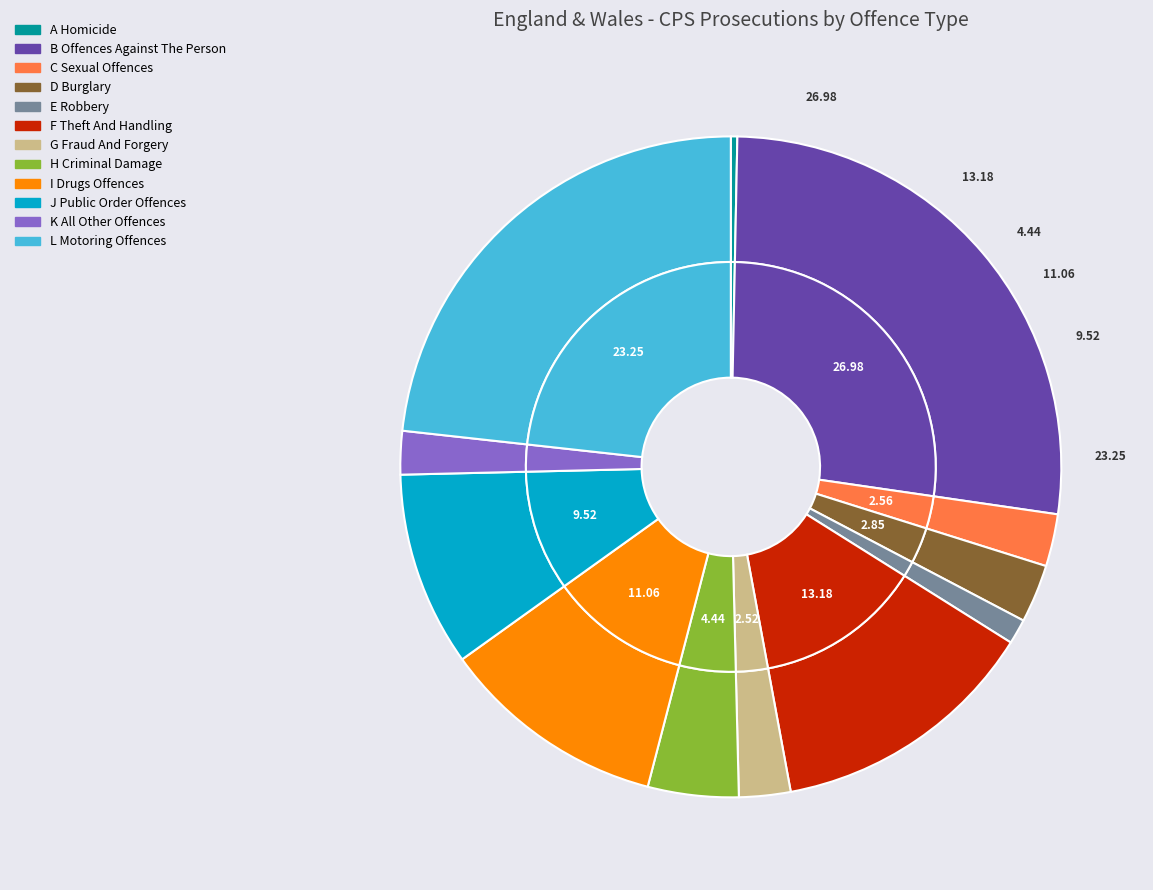

Combined, what portion of the pie is J Public Order Offences and G Fraud And Forgery?

12.0%